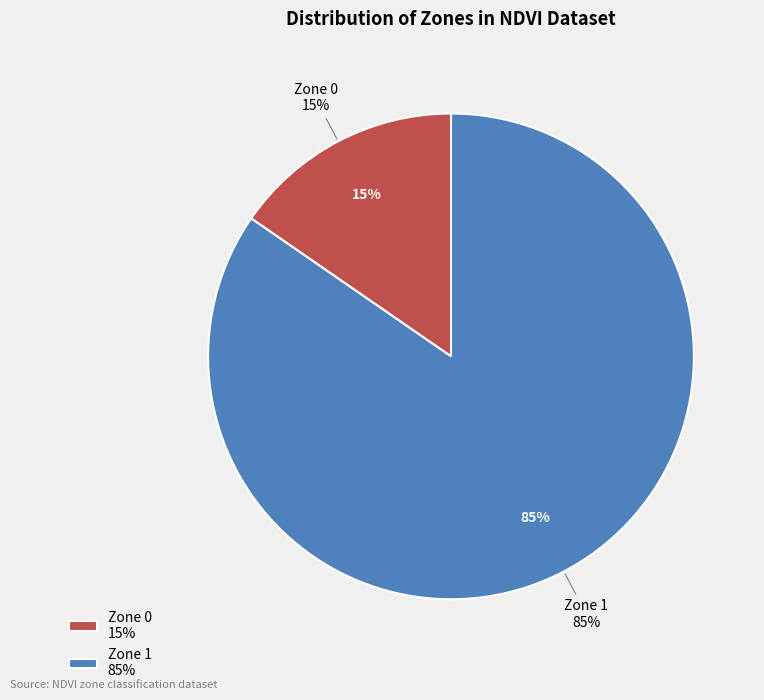

To the nearest percent, what percentage of the pie is Zone 1?

85%